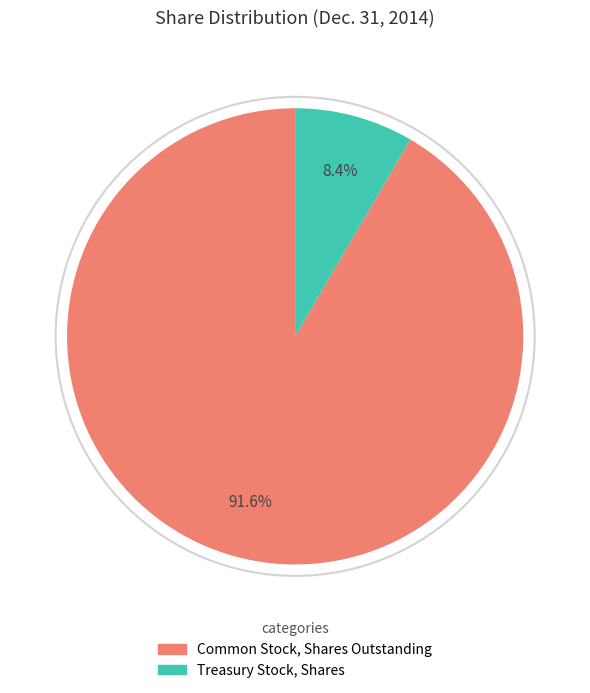

Which category accounts for the majority?

Common Stock, Shares Outstanding